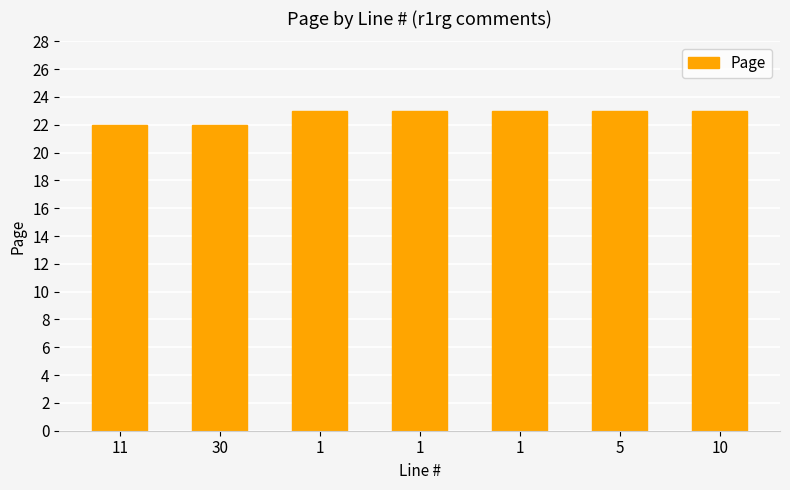

Which category has the lowest value across all series?

11